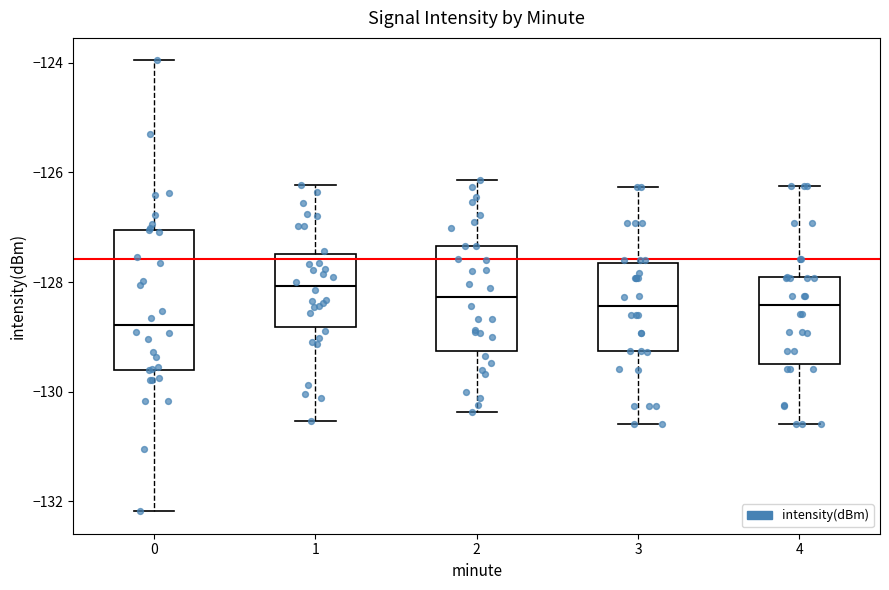

Which box is the tallest, from its lower edge to its upper edge?

0